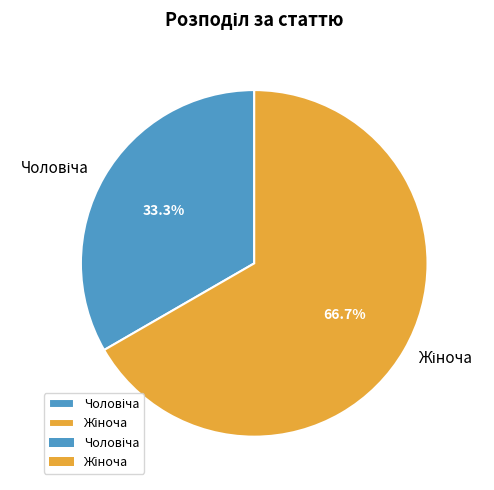

Does any single category account for the majority?

Yes